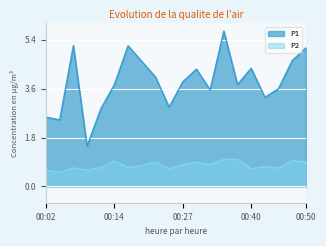

At which category does the chart reach its peak across all series?

00:35